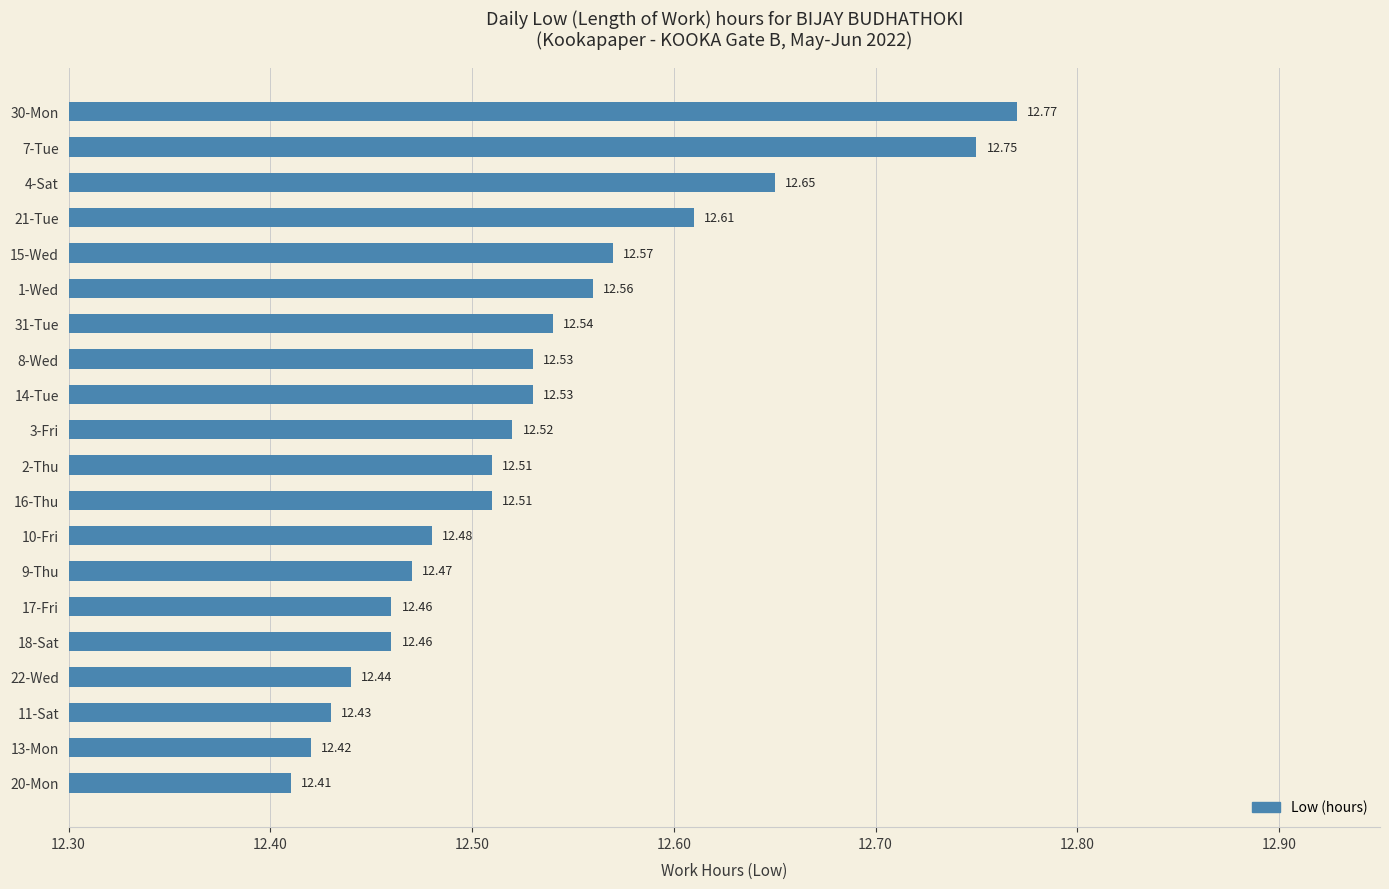

What is the average value?

12.5